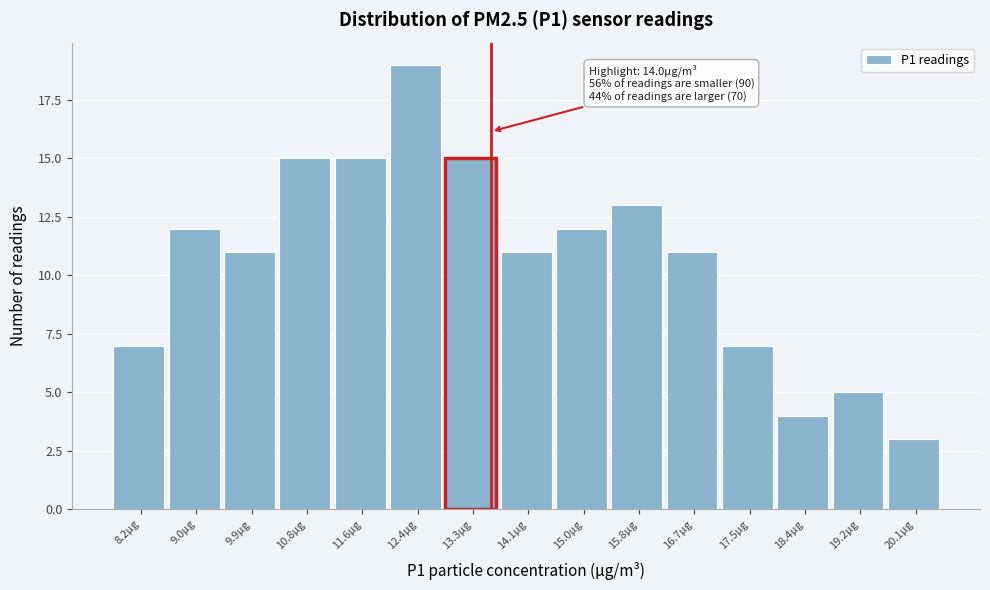

Reading left to right, transcribe all the data shown in this chart.

7	12	11	15	15	19	15	11	12	13	11	7	4	5	3